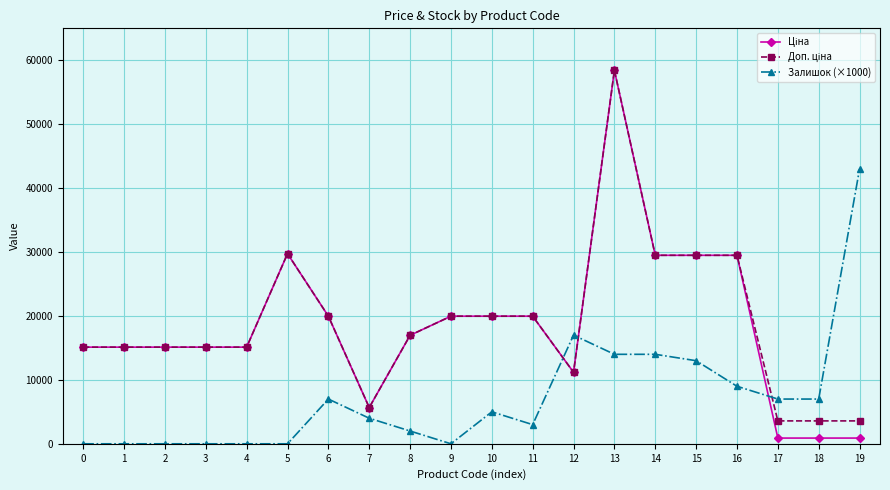

What is the difference between the highest and lowest values at 0?

15120.0